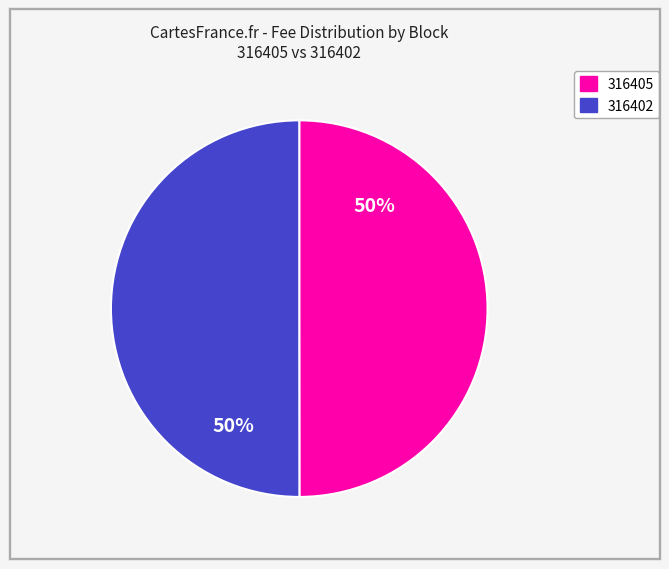

Is the sum of 316402 and 316405 greater than half?

Yes